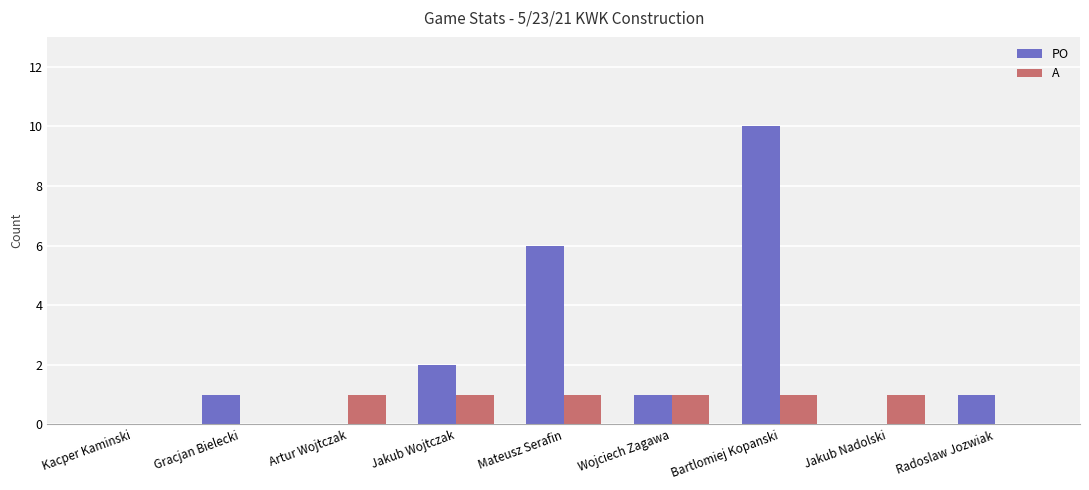

Count the number of categories in the chart.

9